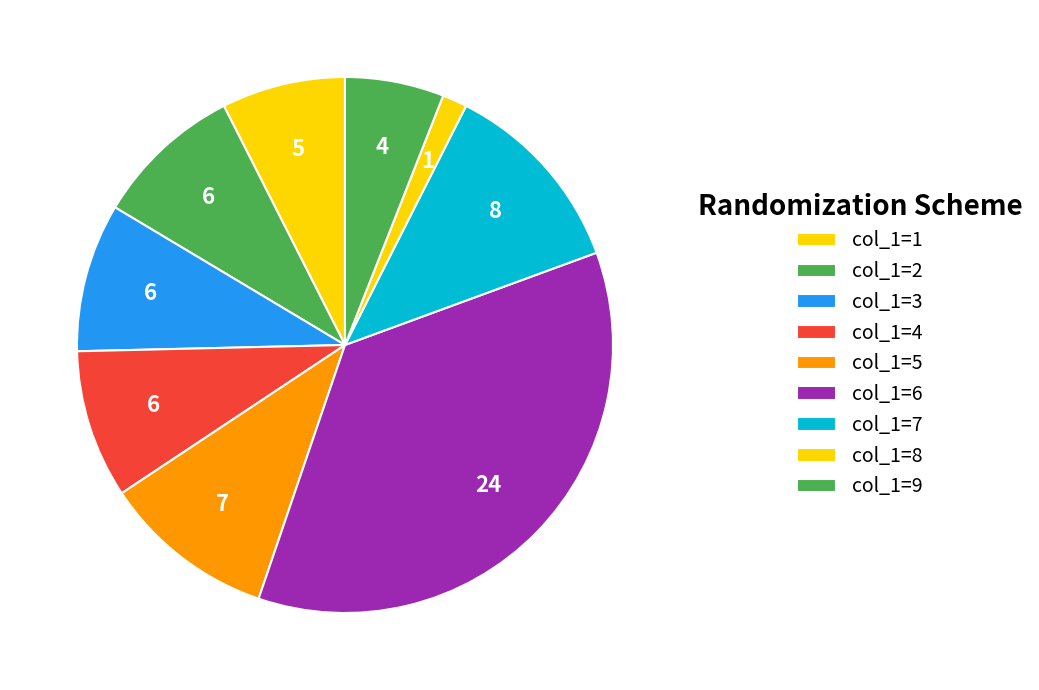

Count the number of slices in the pie.

9